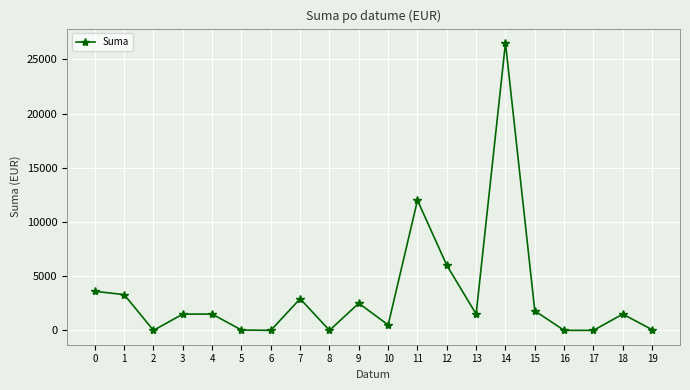

What is the difference between the maximum and minimum values?

26520.0